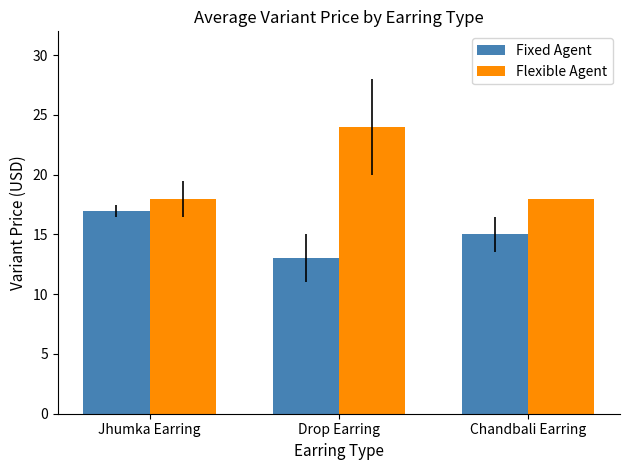

Reading left to right, list all the values displayed in this chart.

Fixed Agent: Jhumka Earring=17	Drop Earring=13	Chandbali Earring=15
Flexible Agent: Jhumka Earring=18	Drop Earring=24	Chandbali Earring=18